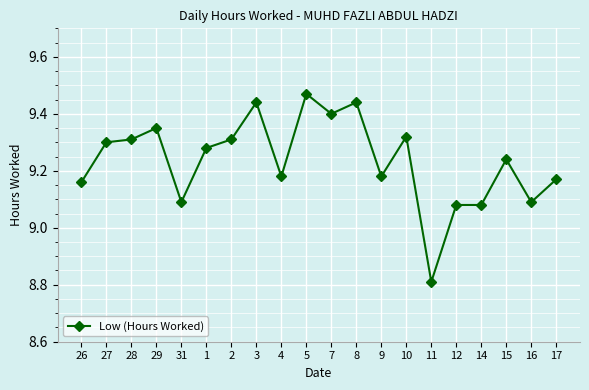

At which label does the data first exceed 9?

26